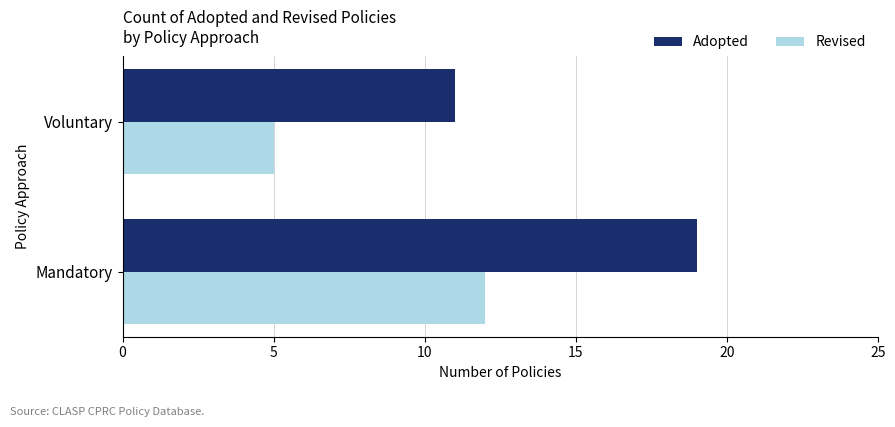

What is the highest value of the Revised series?

12